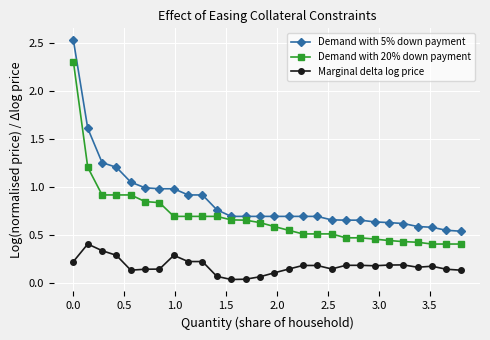

List the series in order of their peak value, lowest first.

Marginal delta log price, Demand with 20% down payment, Demand with 5% down payment